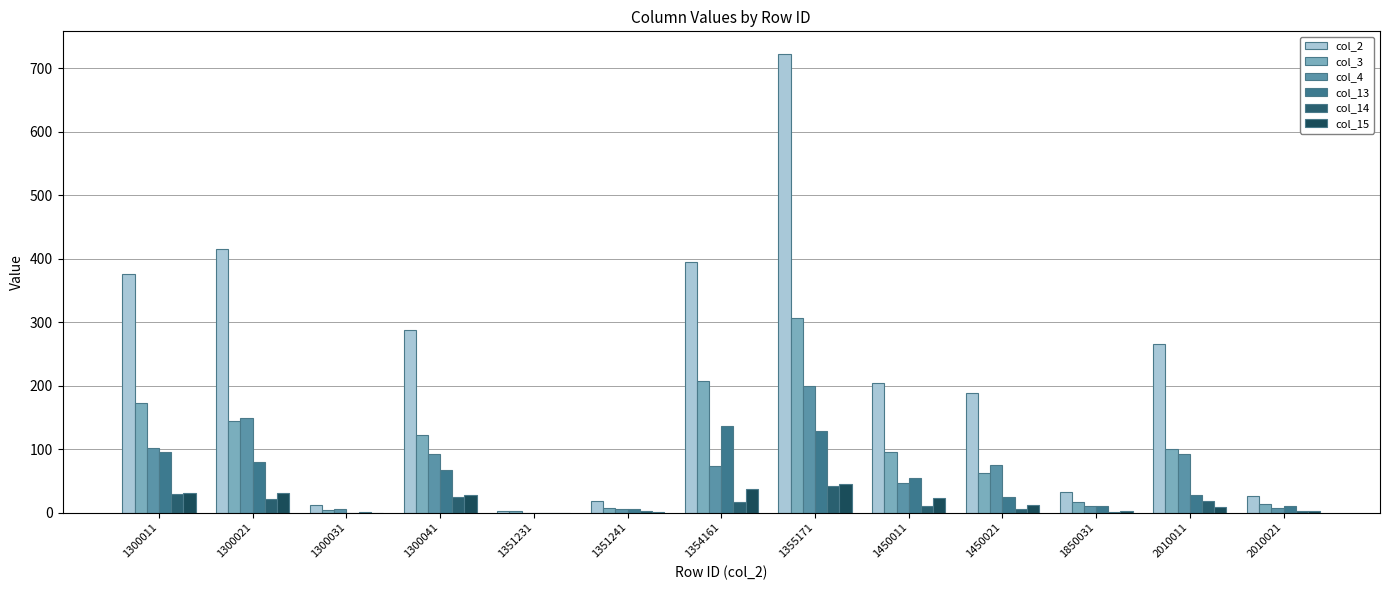

List the series in order of their peak value, lowest first.

col_14, col_15, col_13, col_4, col_3, col_2